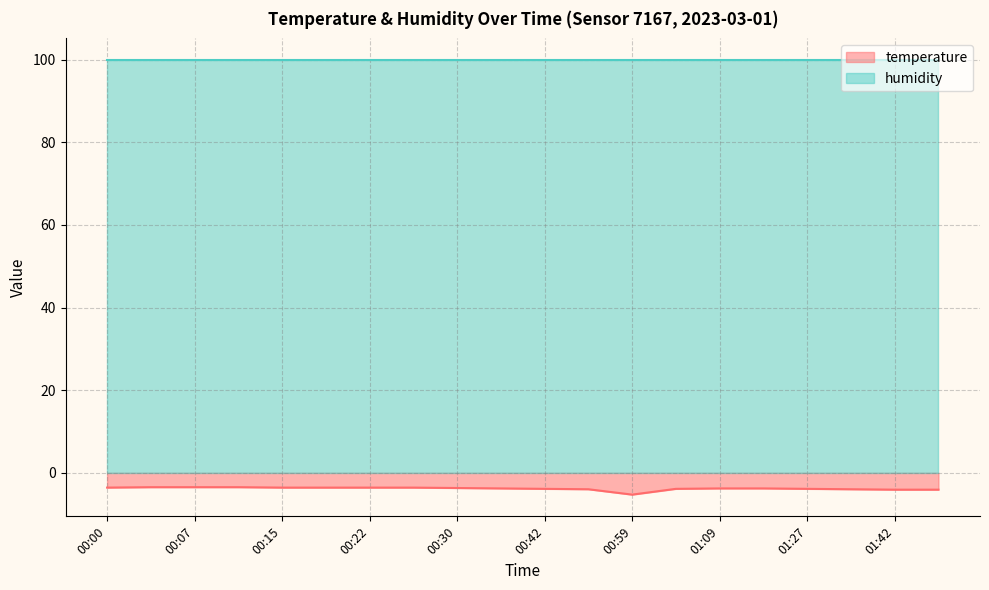

What is the maximum value shown in the chart?

99.9